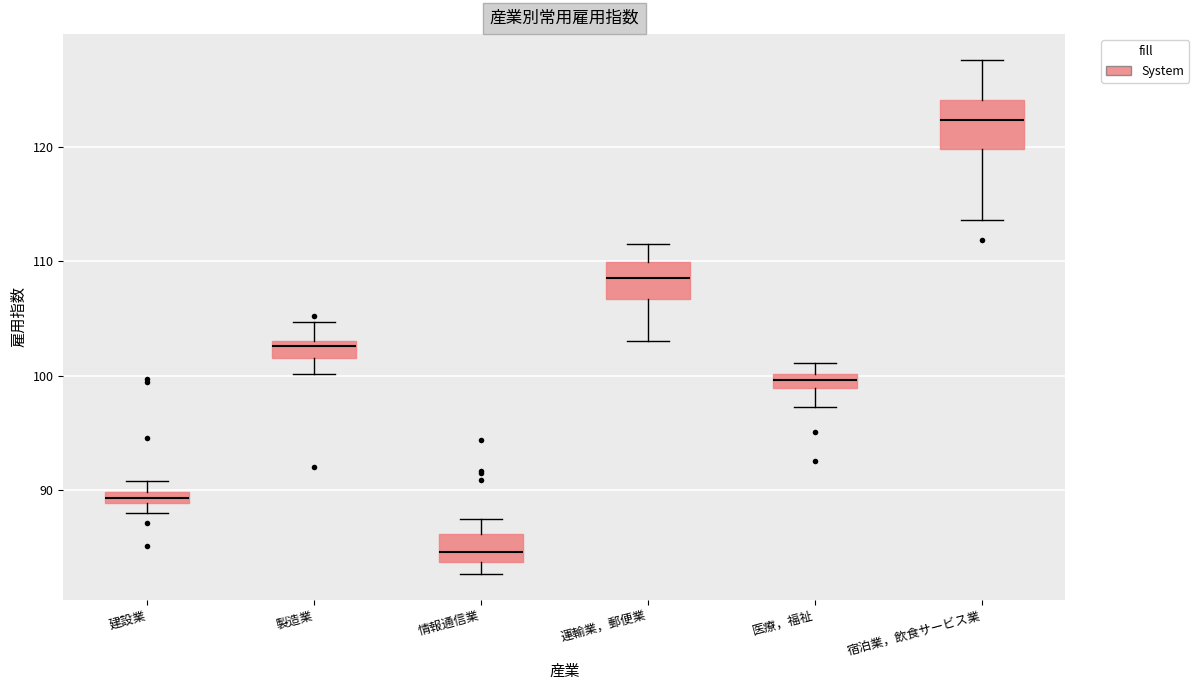

Which box's median line is the highest?

宿泊業，飲食サービス業